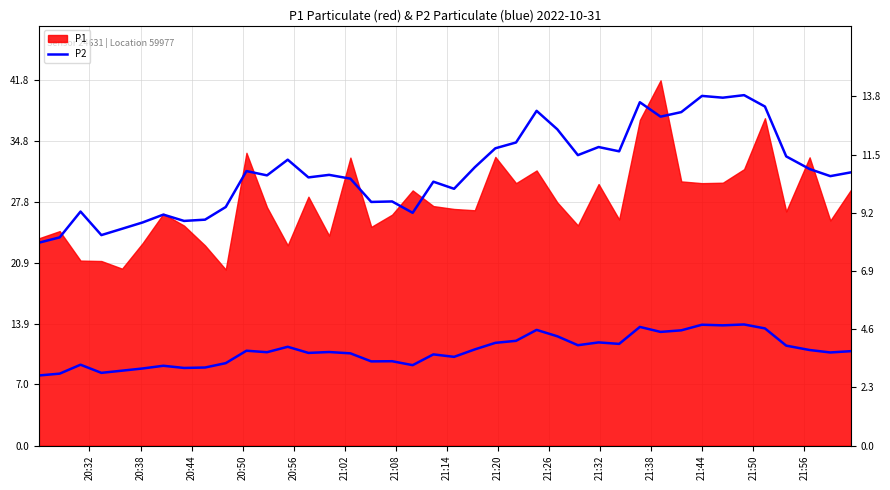

True or false: there are more than 0 points higher than both neighbors.

True